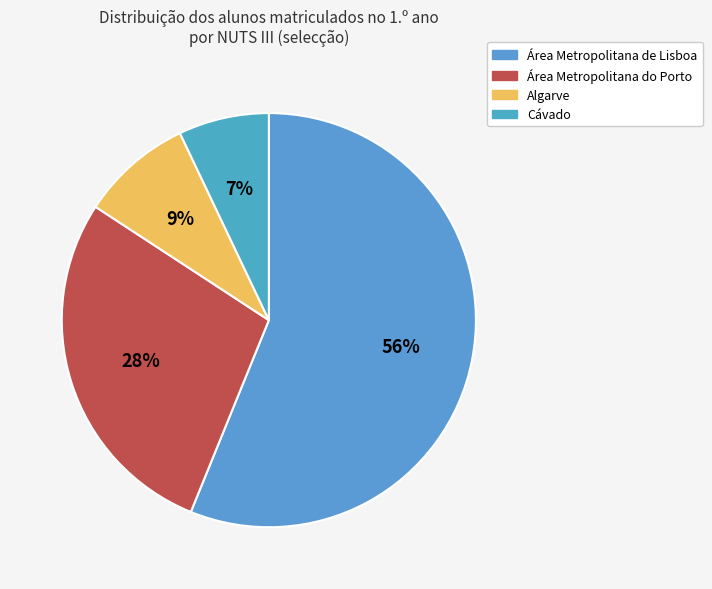

True or false: Área Metropolitana do Porto accounts for 28% of the total.

True